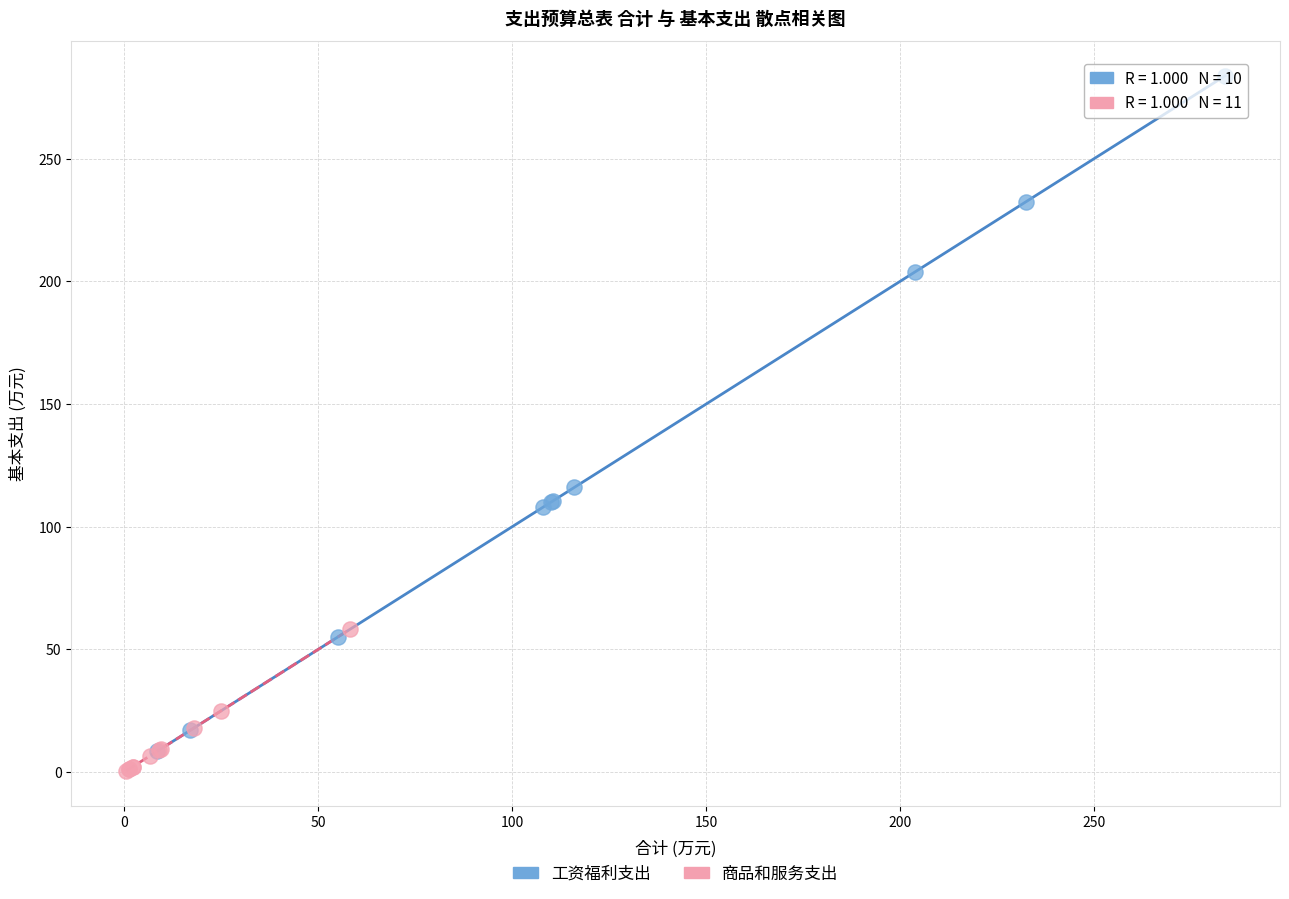

Which series has the largest Y range (max minus min)?

工资福利支出